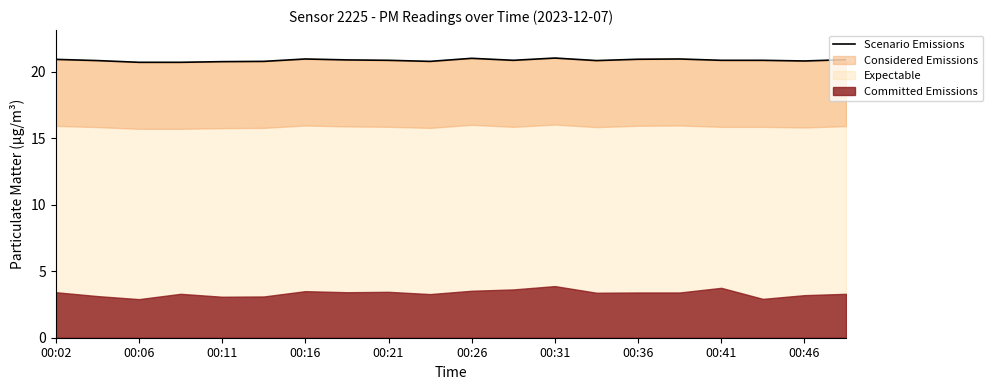

What is the highest value of the Expectable series?

21.0